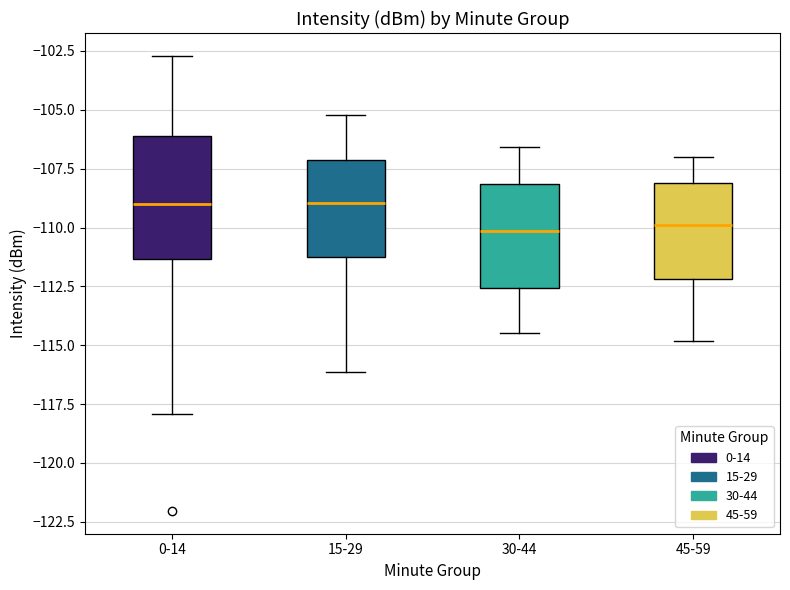

Reading left to right, transcribe this box plot: for each box, give where its median line is, the range the box spans, and where its two whiskers end, as read against the y-axis. The values are not printed on the chart, so give them approximately, as read against the axis.

0-14: median -109.0, box -111.5 to -106.0, whiskers -118.0 to -102.5
15-29: median -109.0, box -111.0 to -107.0, whiskers -116.0 to -105.0
30-44: median -110.0, box -112.5 to -108.0, whiskers -114.5 to -106.5
45-59: median -110.0, box -112.0 to -108.0, whiskers -115.0 to -107.0